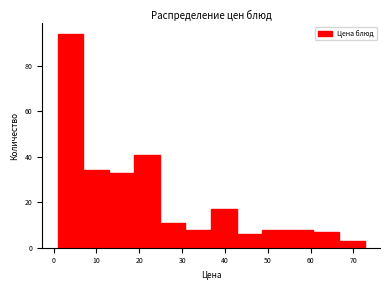

Reading left to right, transcribe this chart: for each bar, give the range it covers on the x-axis and its height. Neither the bar edges nor the heights are printed on the chart, so give them approximately, as read against the axes.

1 to 7: 94
7 to 13: 34
13 to 19: 34
19 to 25: 42
25 to 31: 12
31 to 37: 8
37 to 43: 18
43 to 49: 6
49 to 55: 8
55 to 61: 8
61 to 67: 8
67 to 73: 4